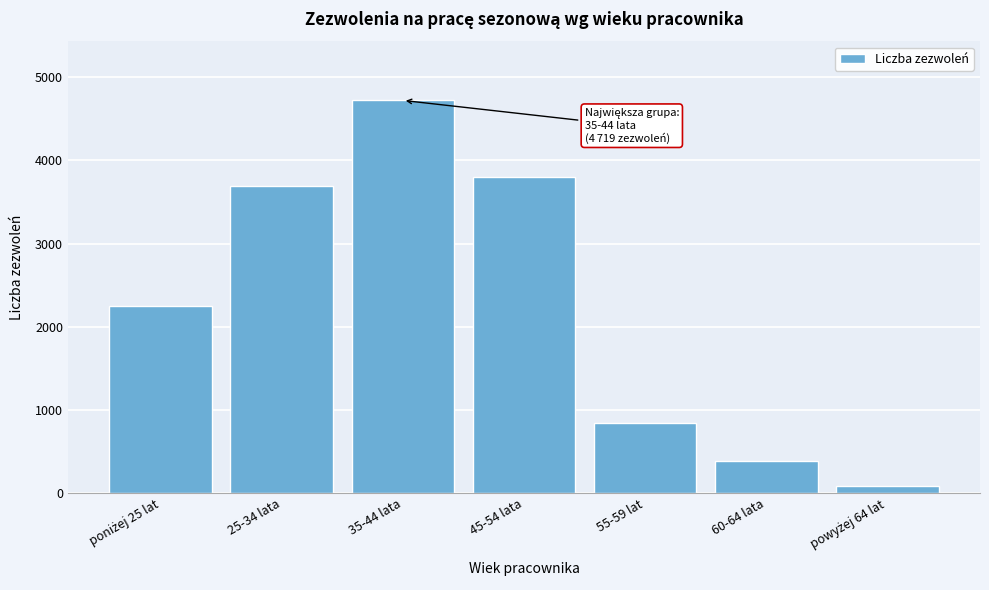

Reading right to left, extract all data points from this chart.

86	383	839	3794	4719	3693	2244